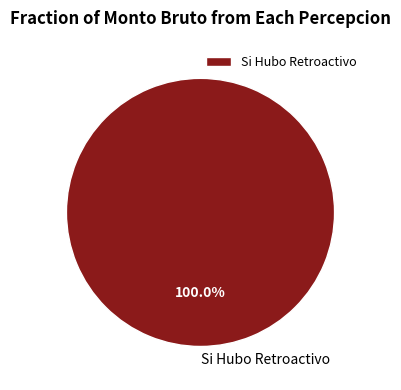

Is there a majority slice in this chart?

Yes